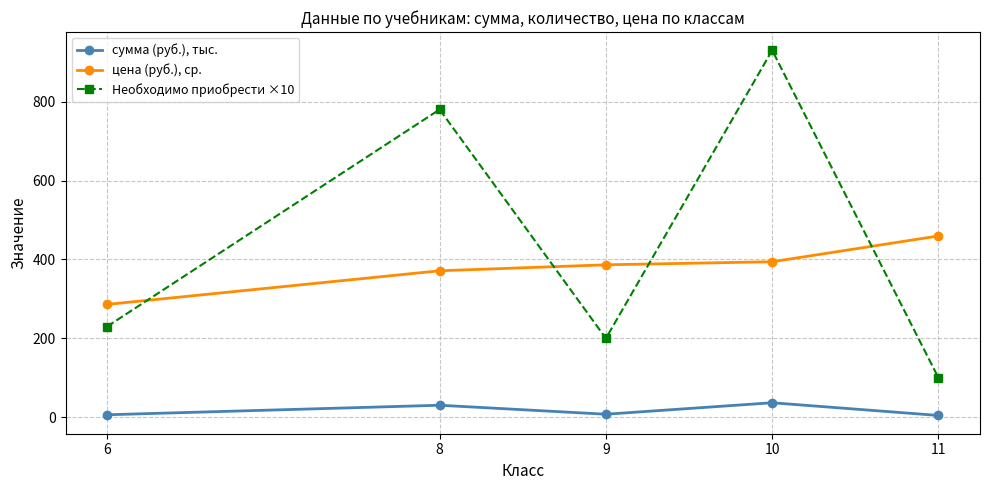

What is the difference between the highest and lowest values at 8?

749.5